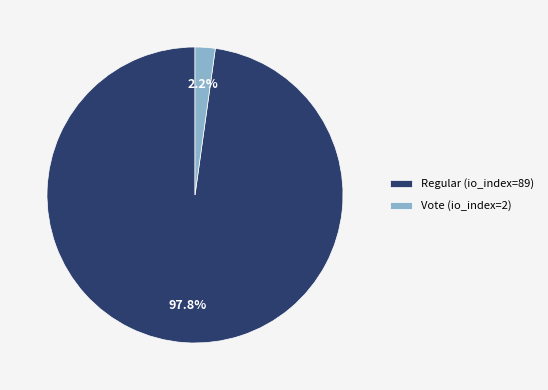

Does Vote (io_index=2) account for over 50% of the chart?

No